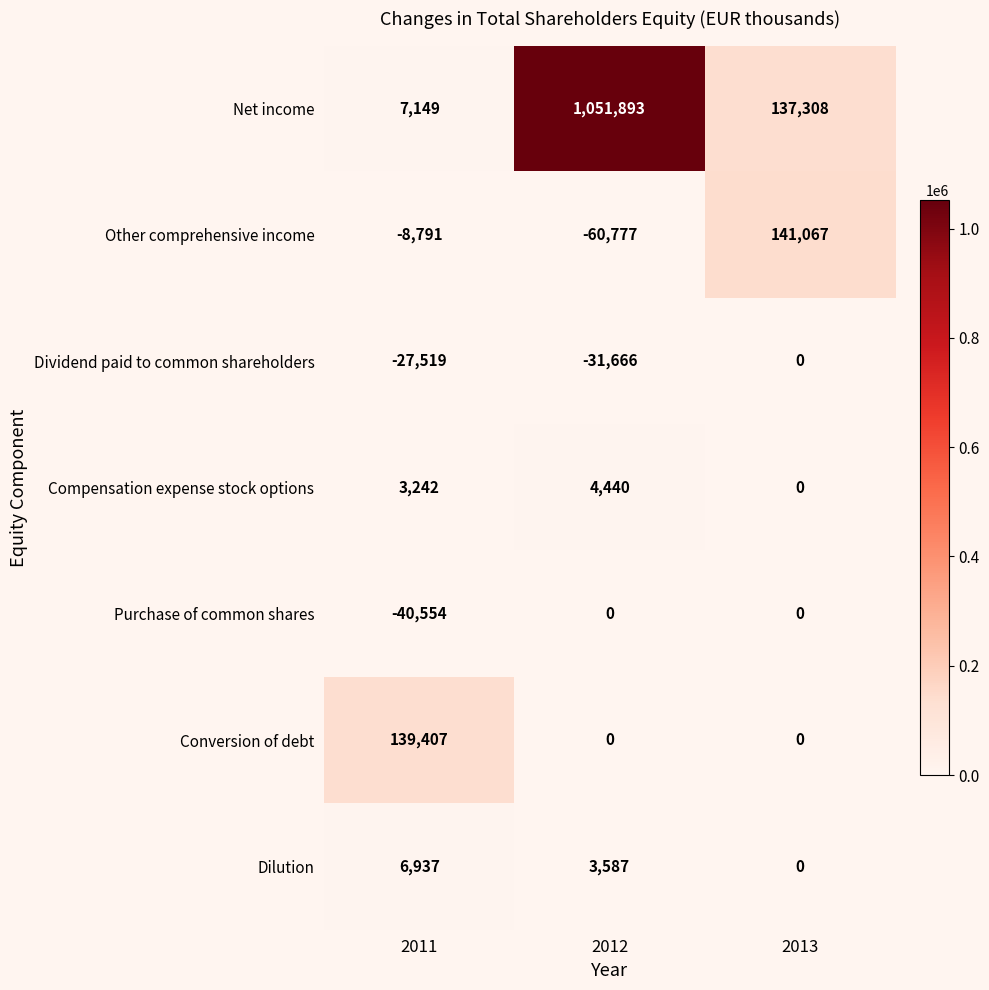

Which category has the lowest value across all series?

2012